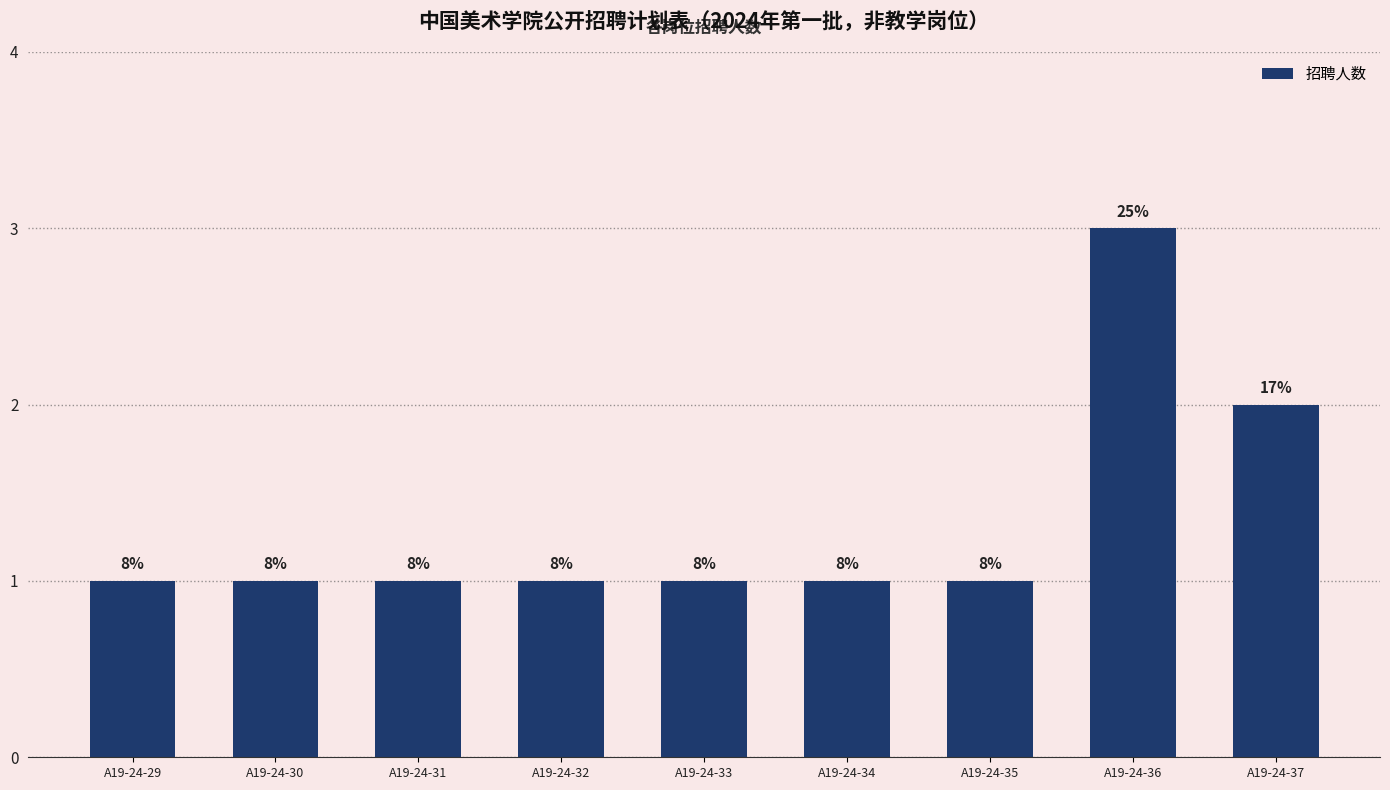

What is the difference between the maximum and minimum values?

2